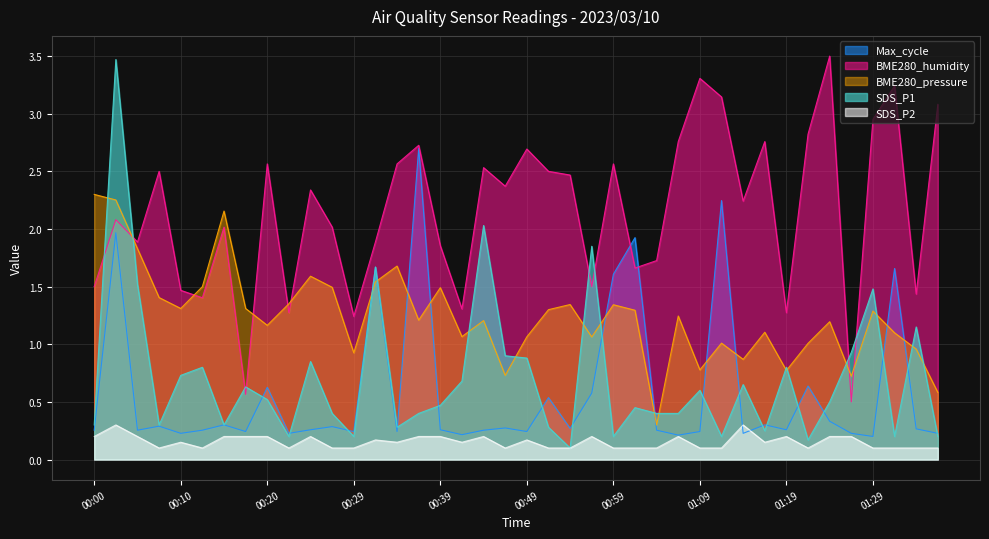

Between 00:59 and 01:21, which series saw the biggest shift?

Max_cycle_norm